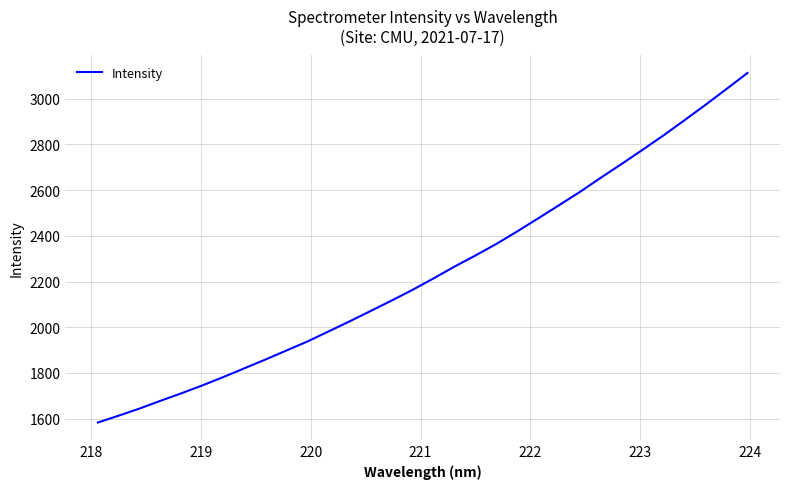

What is the greatest value displayed?

3112.5